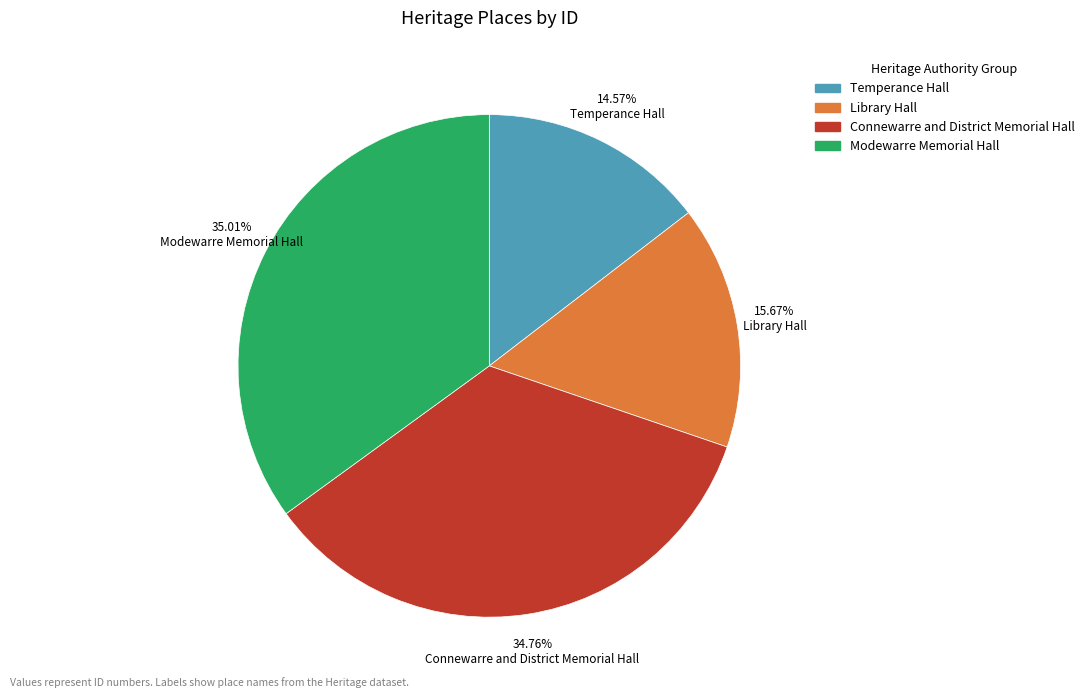

Is it true that Library Hall is 16% of the pie?

True